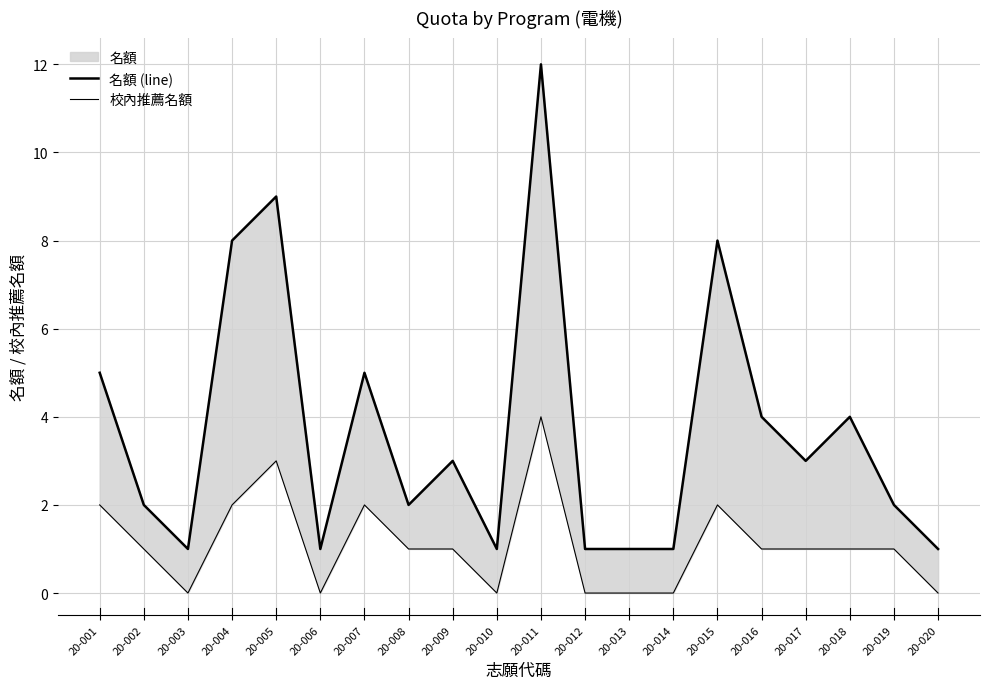

At which category does 名額 (line) reach its first local peak?

20-005